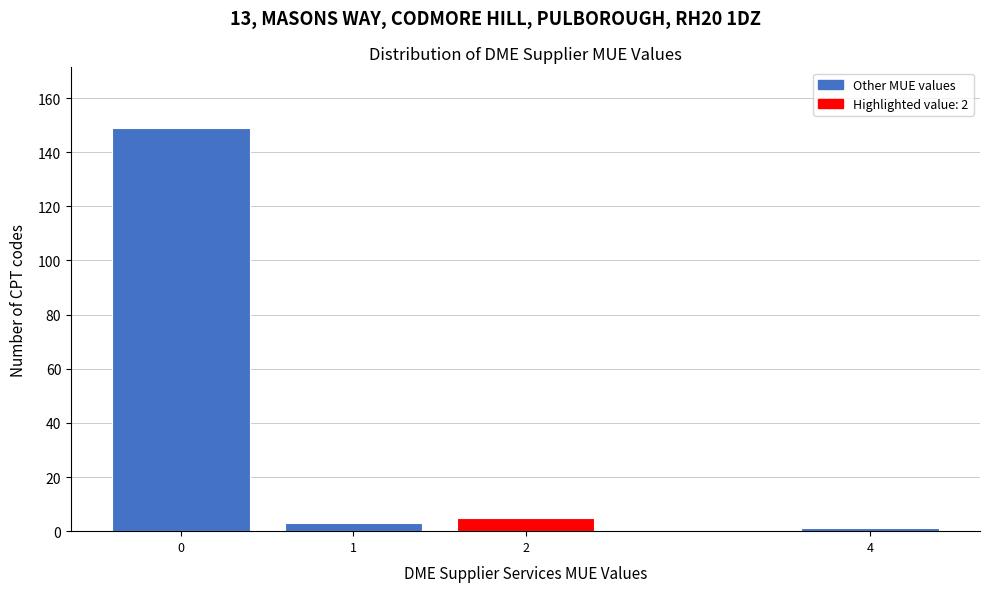

Reading left to right, transcribe all the data shown in this chart.

0=149	1=3	2=5	4=1